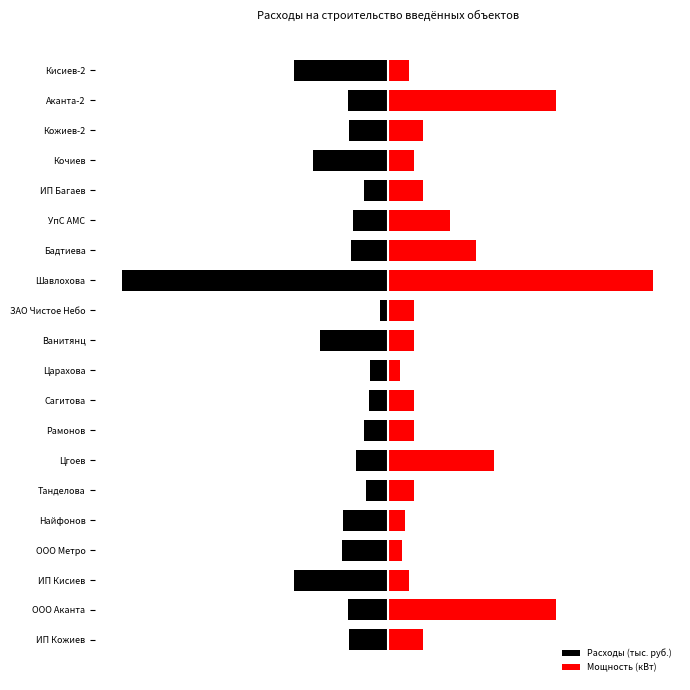

Between Рамонов and Аканта-2, which series saw the biggest shift?

Мощность (кВт)